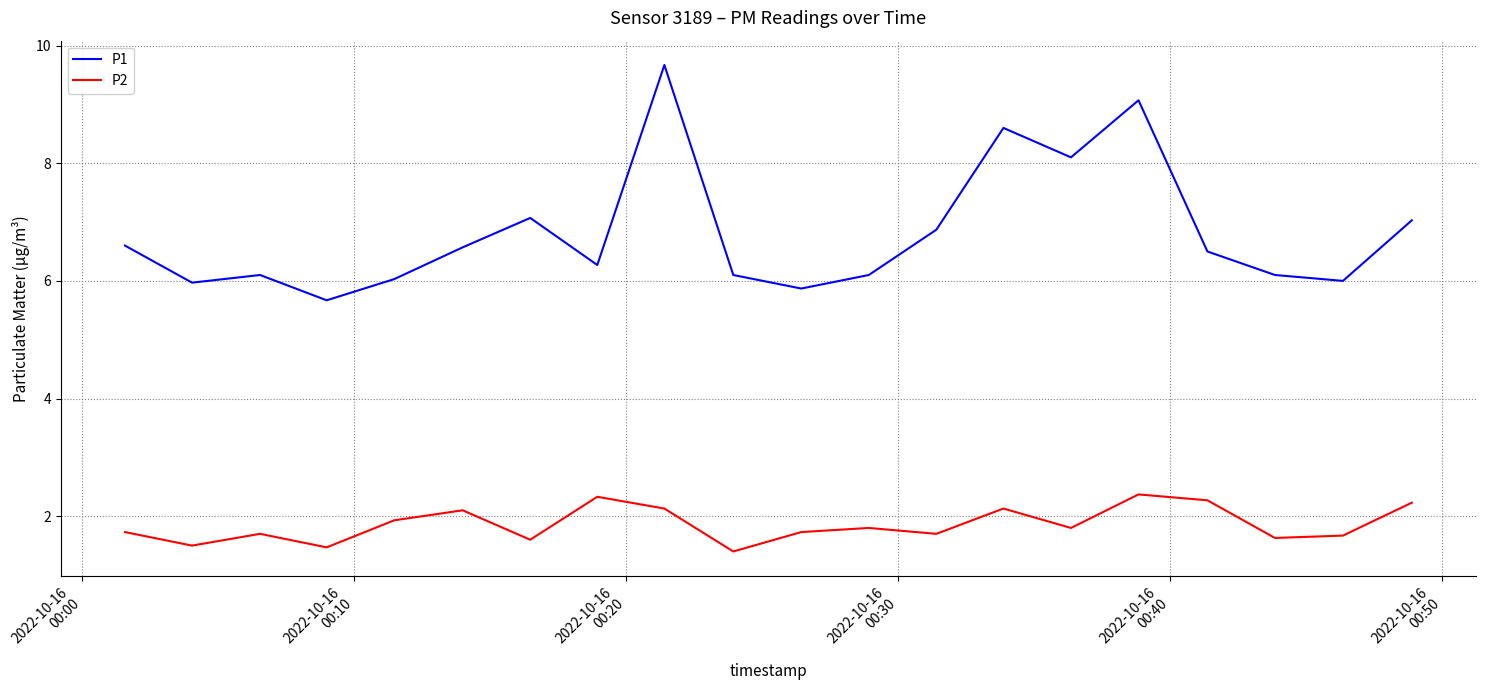

How many interior local peaks does the P1 series have?

5